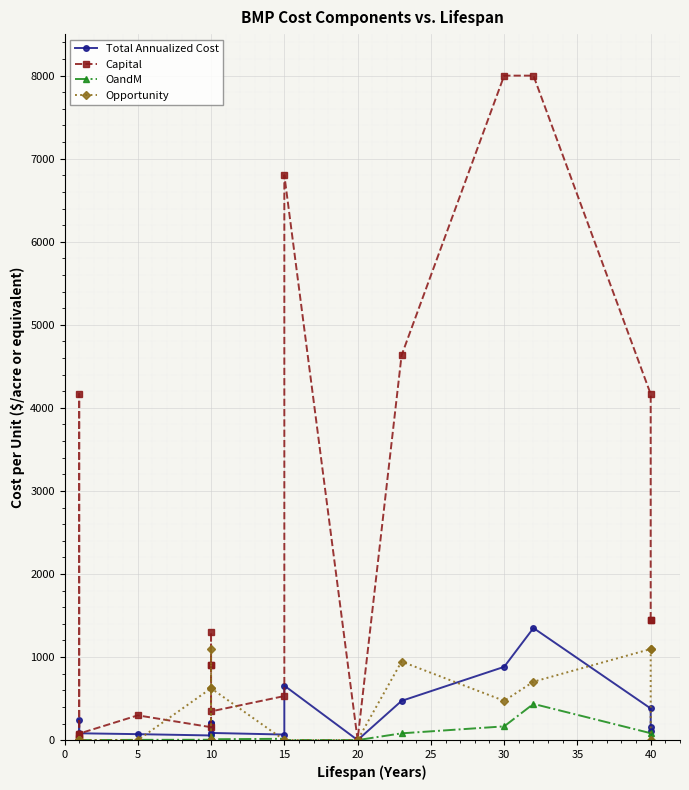

True or false: Capital has more than 1 interior local peaks.

True